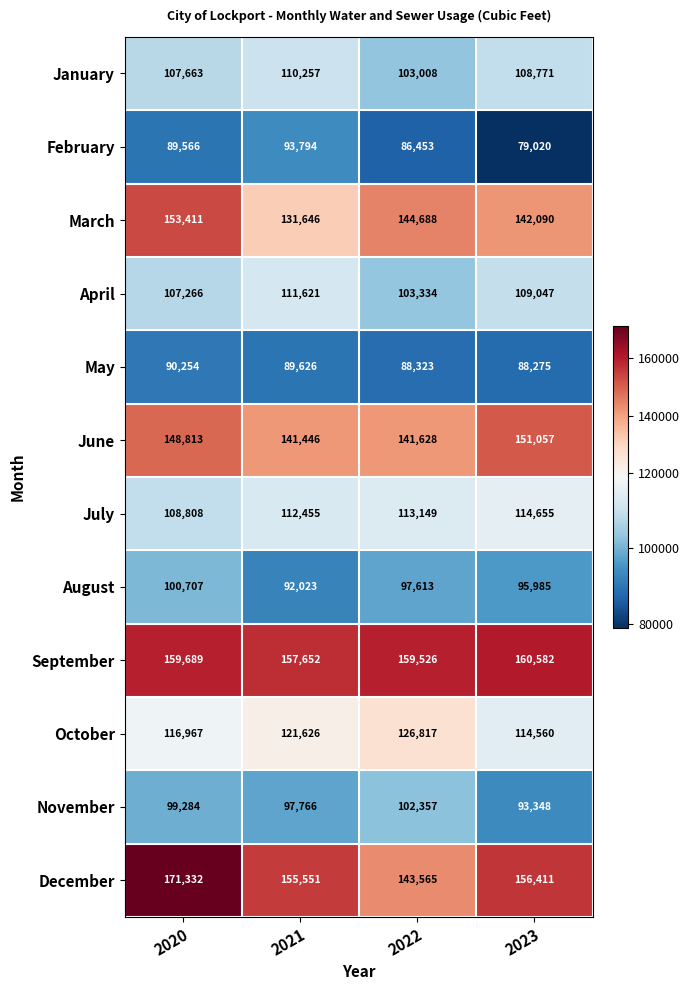

What value does the November series have at 2023, to the nearest 100?

93300